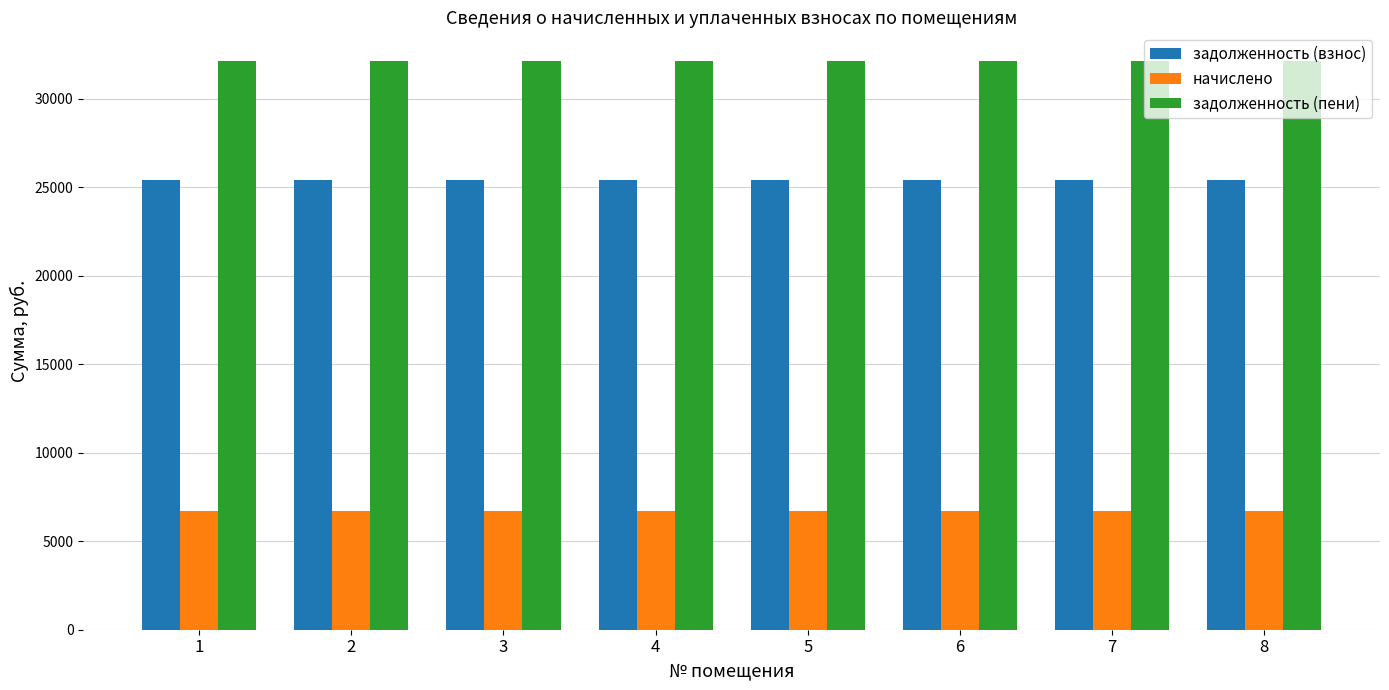

List the series in order of their overall mean, highest first.

задолженность (пени), задолженность (взнос), начислено